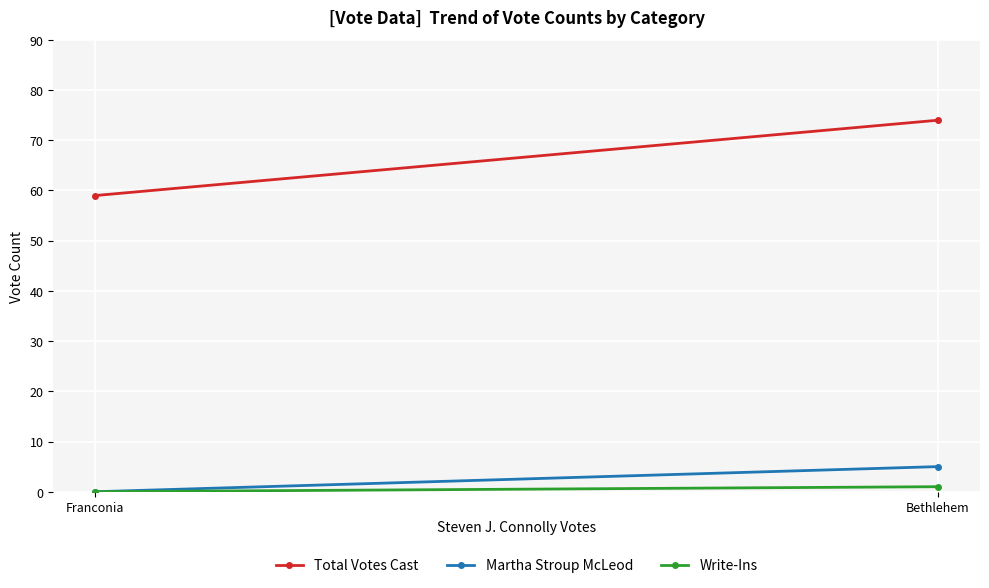

What is the difference between the maximum and minimum values in the Write-Ins series?

1